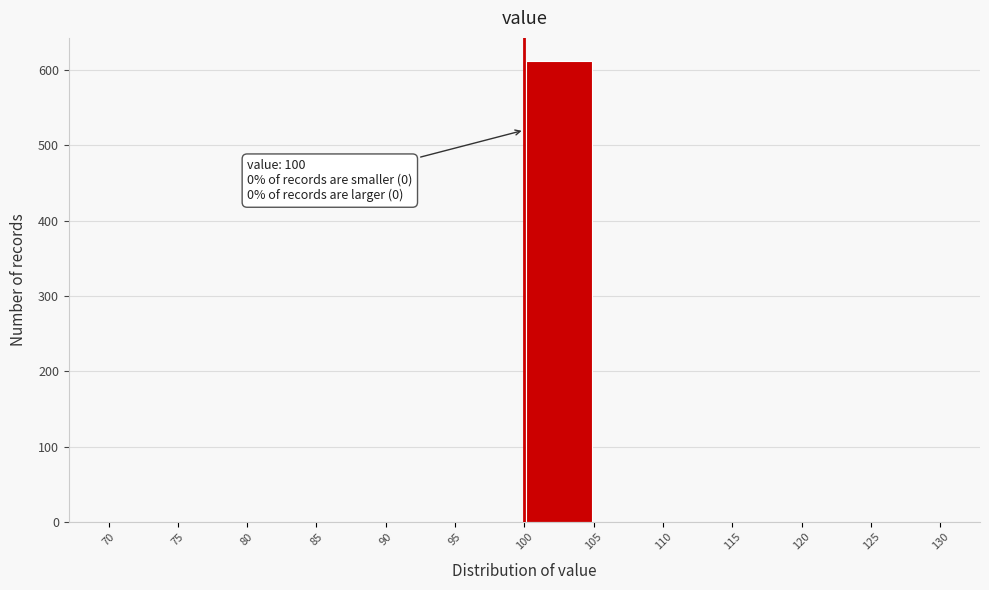

Over which range of the x-axis is the bar tallest?

100 to 105